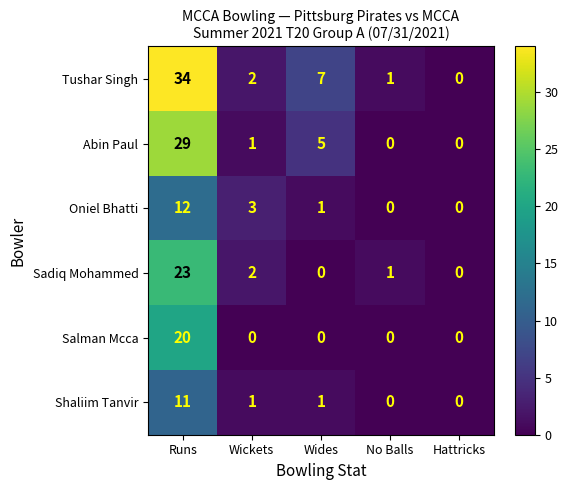

What is the difference between the maximum and minimum values in the Sadiq Mohammed series?

23